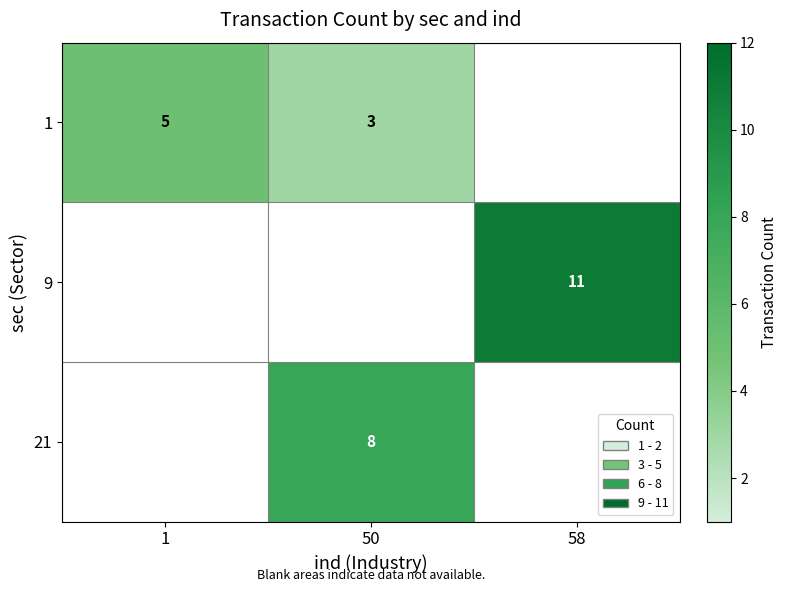

The 21 series shows 8 at 50. True or false?

True